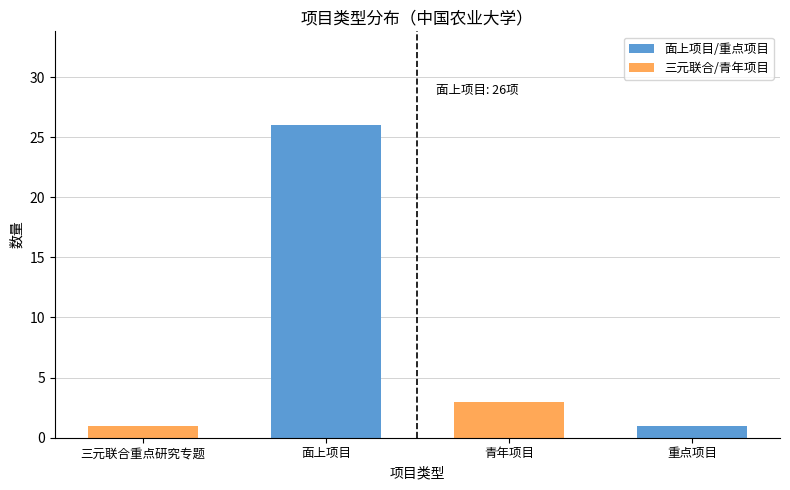

Rank the categories by value from highest to lowest.

面上项目, 青年项目, 三元联合重点研究专题, 重点项目